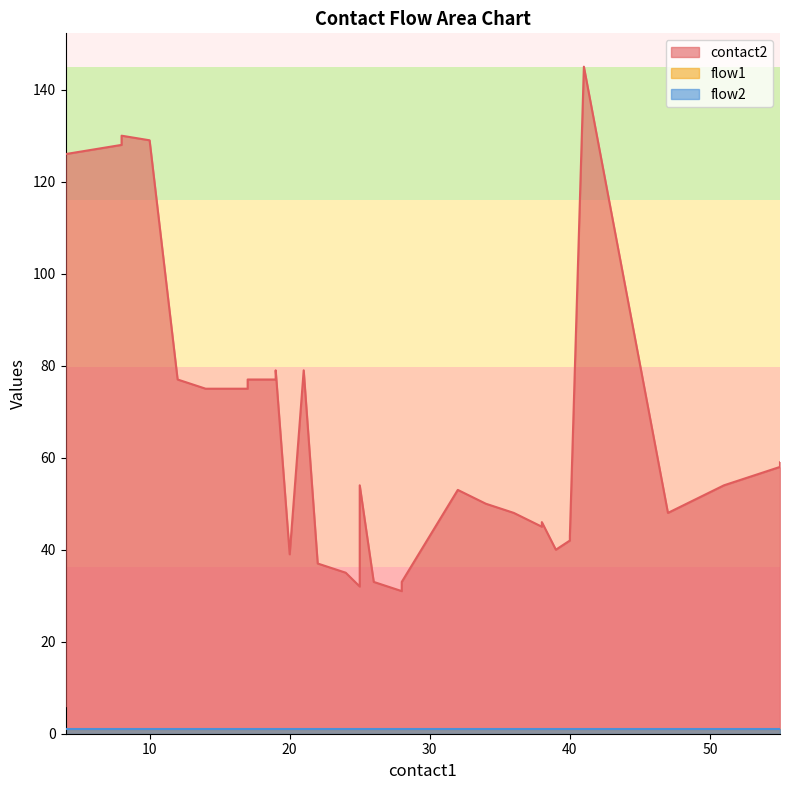

How many data points does each series have?

40